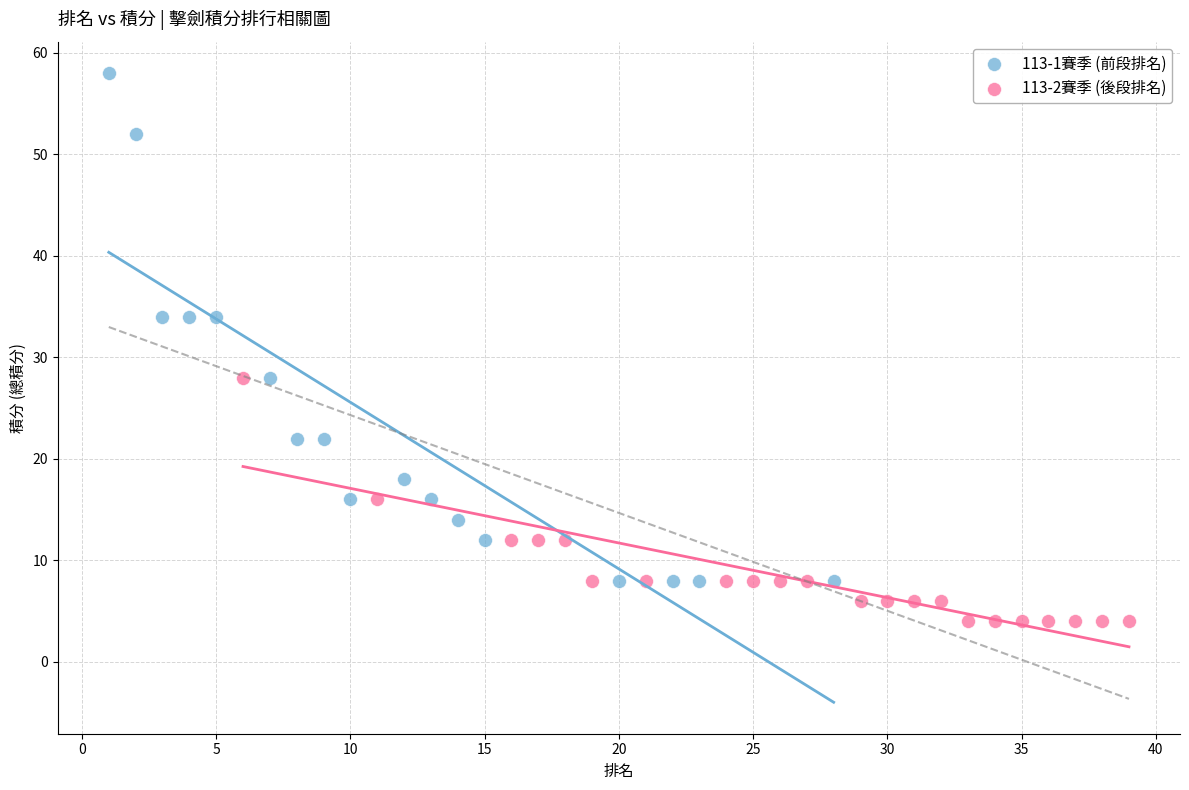

Which series reaches the minimum Y coordinate?

113-2賽季 (後段排名)